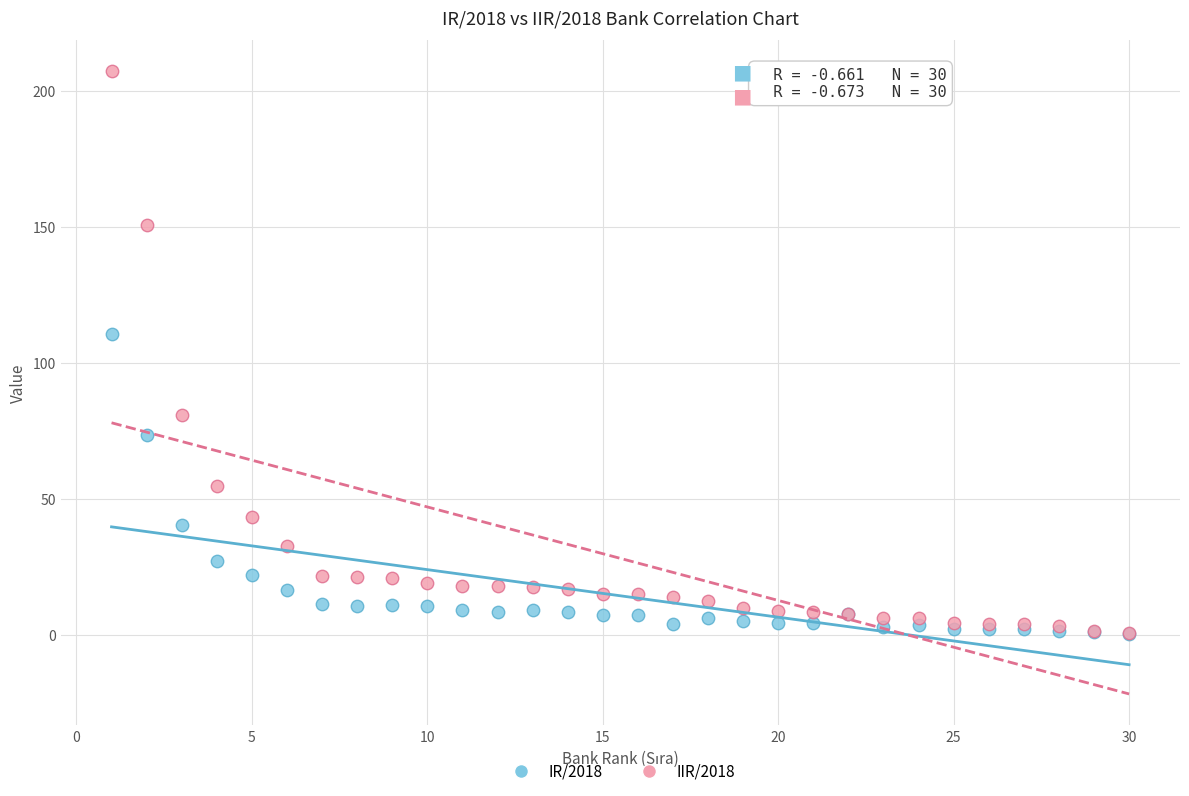

Across all series, what Y value is closest to 103?

110.7